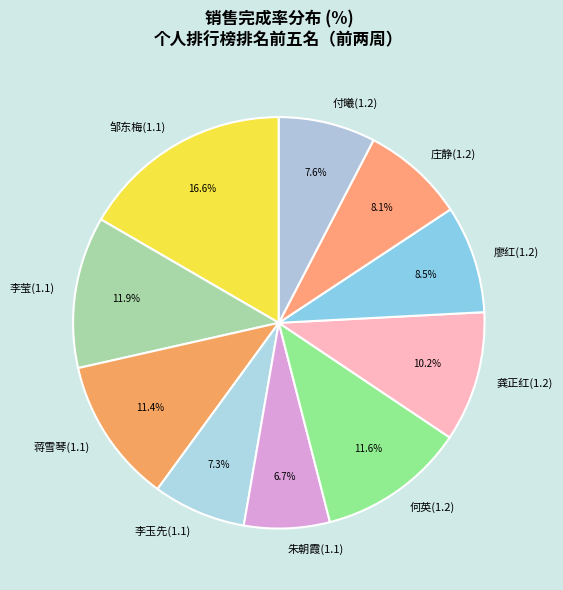

Does any single category account for the majority?

No